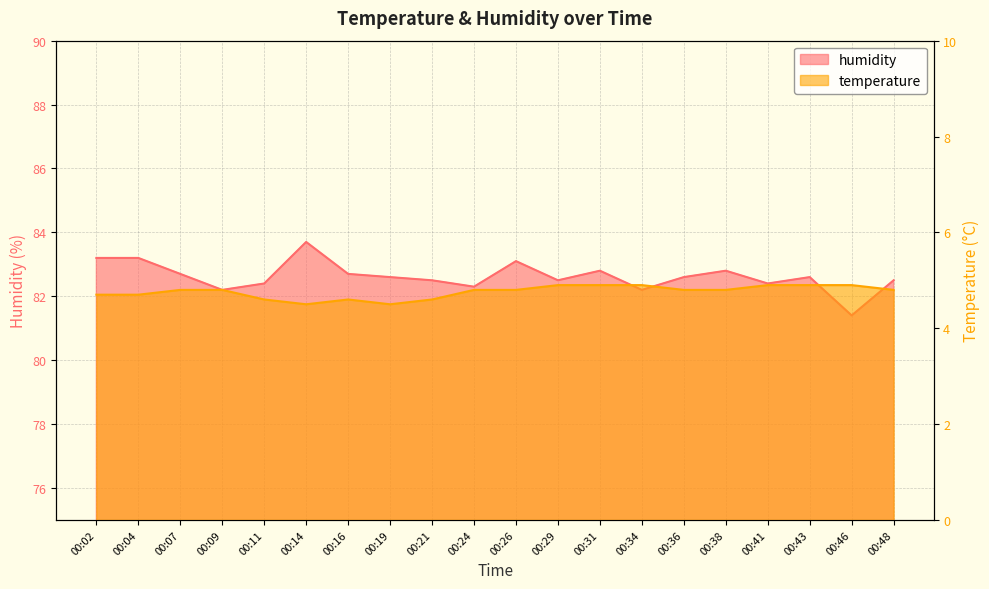

Is the value of temperature at 00:09 greater than the value of humidity at 00:48?

No